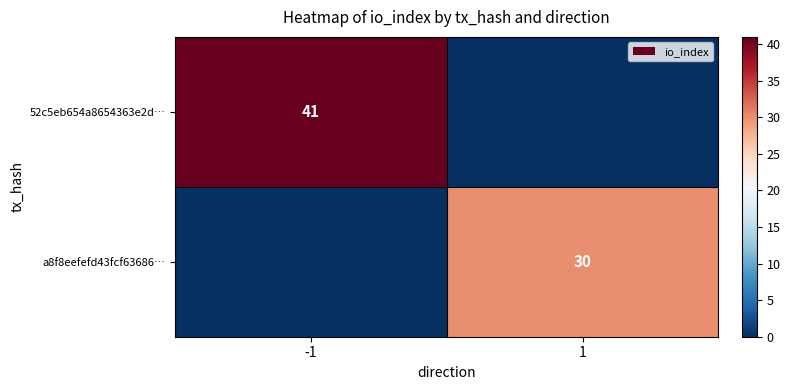

Which label corresponds to the largest value in the chart?

-1